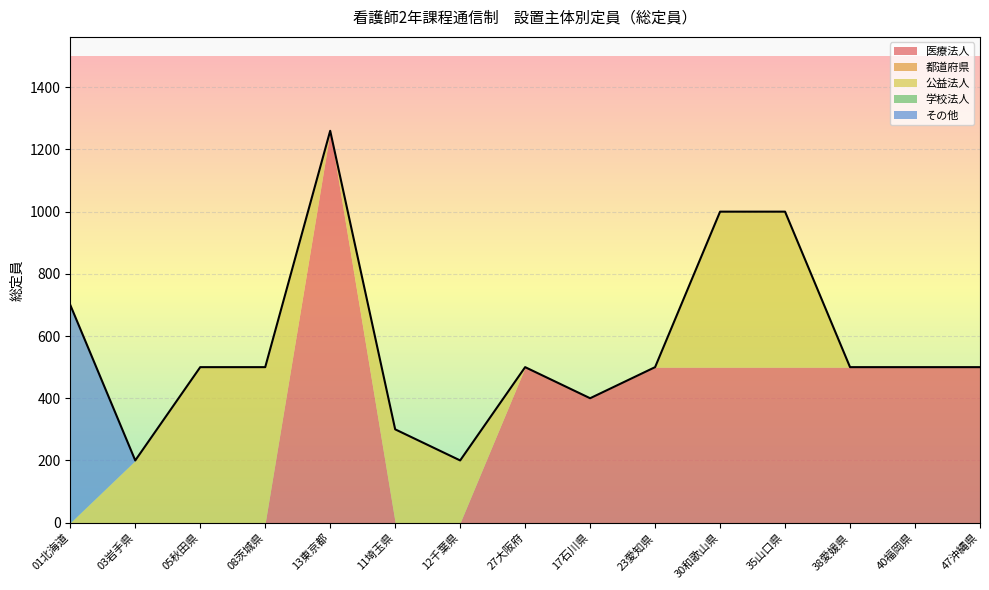

At how many categories does at least one series exceed 1225?

1